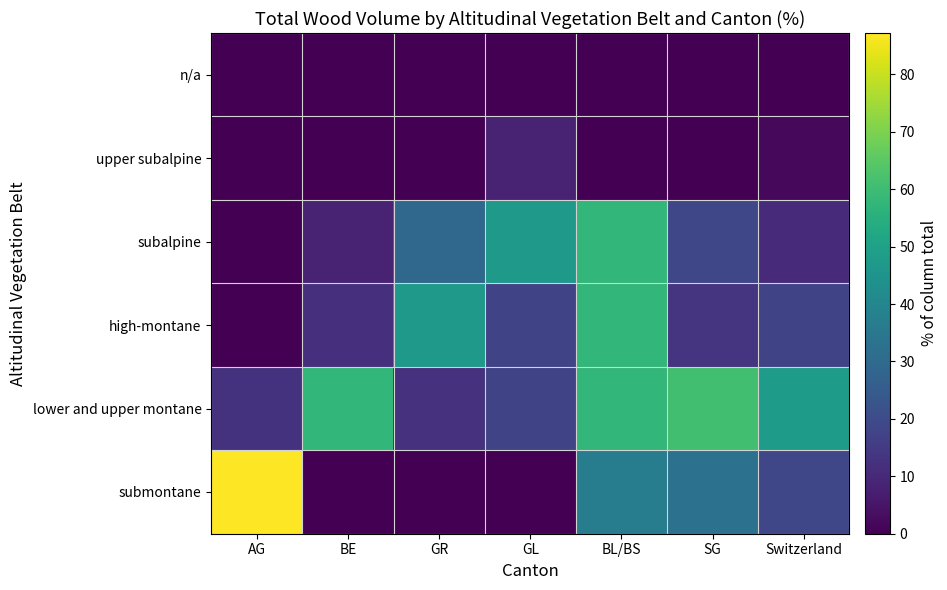

Between AG and Switzerland, which series saw the biggest shift?

submontane